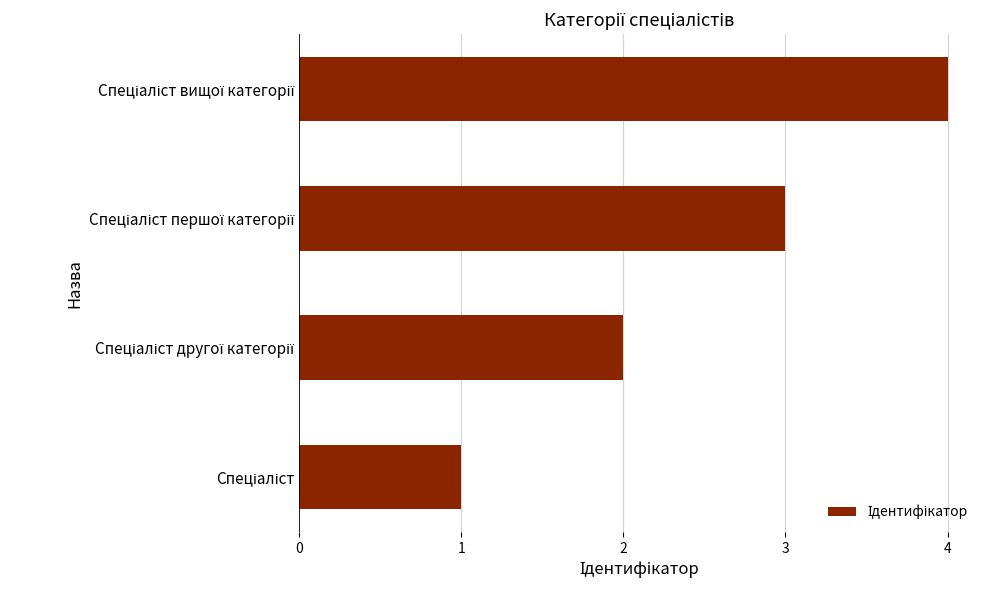

What is the difference between the maximum and minimum values?

3